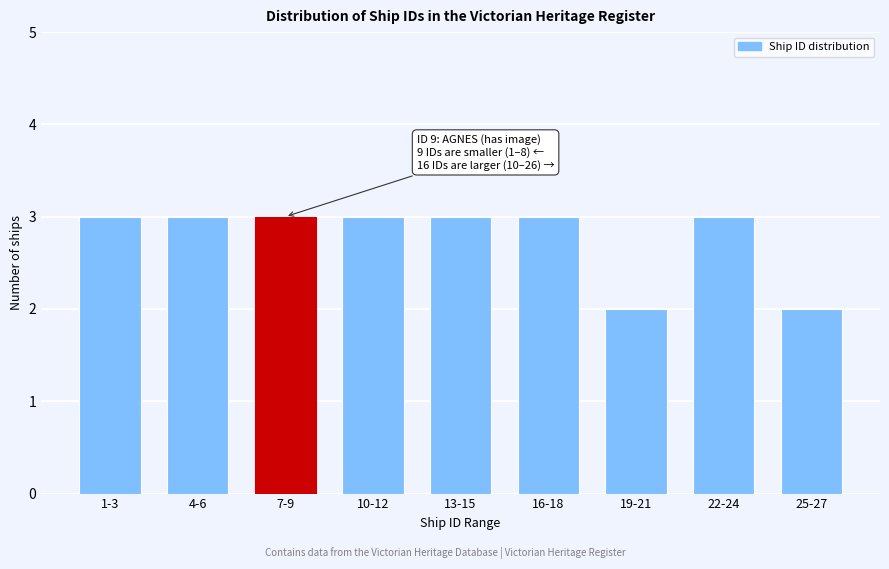

Reading right to left, extract all data points from this chart.

2	3	2	3	3	3	3	3	3